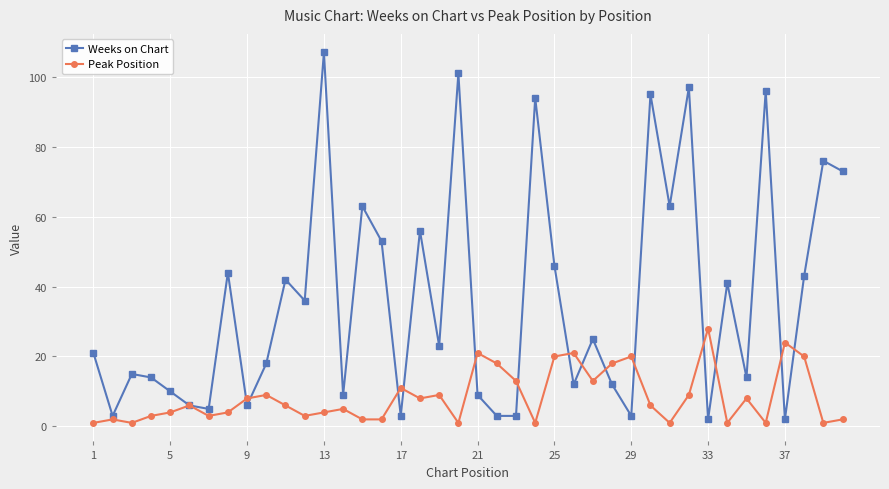

True or false: Peak Position has more than 2 points higher than both neighbors.

True